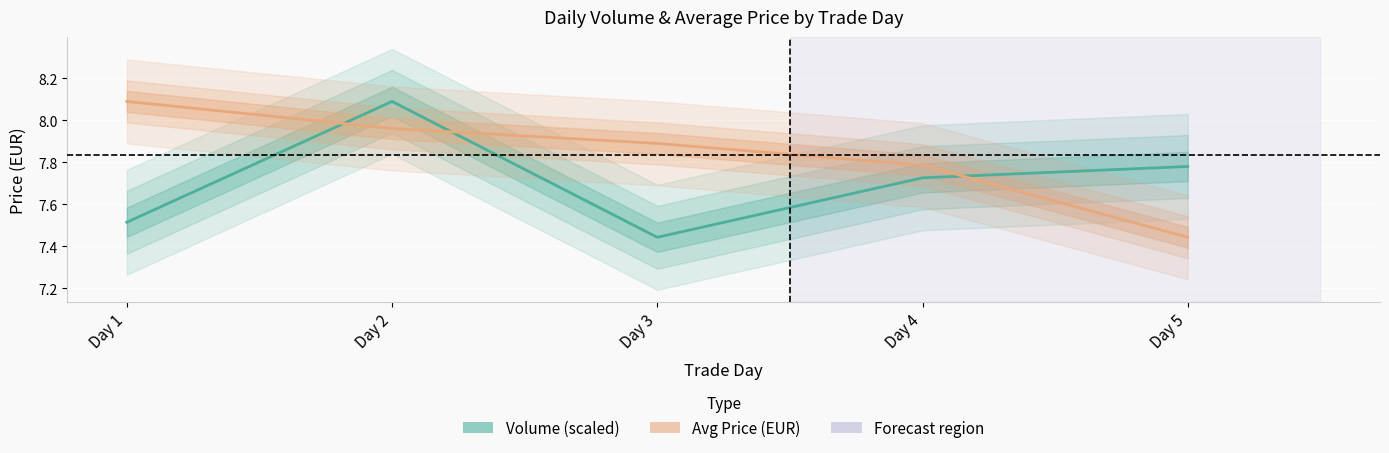

Reading left to right, transcribe all the data shown in this chart.

Volume (scaled): 7.5	8.1	7.4	7.7	7.8
Avg Price (EUR): 8.1	8.0	7.9	7.8	7.4